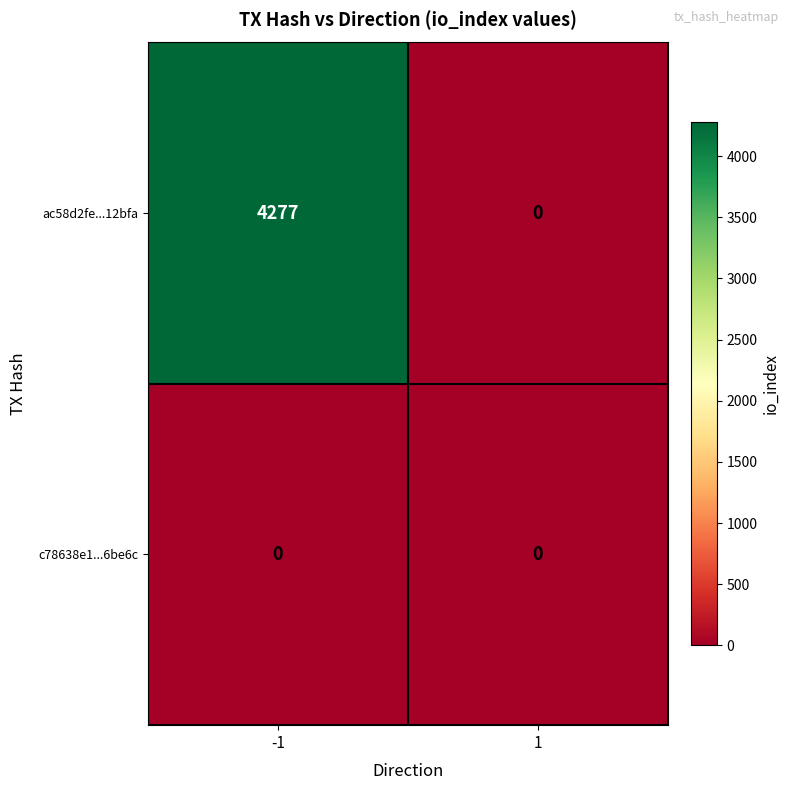

How many categories are shown in the chart?

2